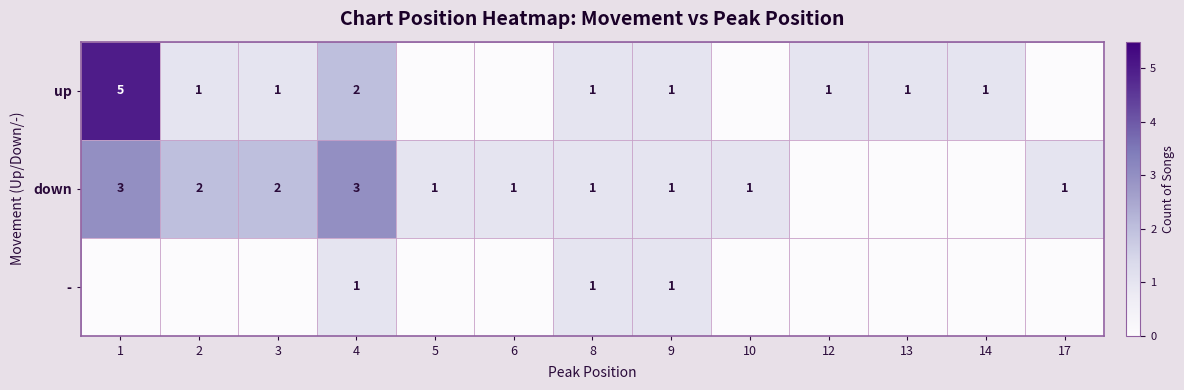

The down series shows 1 at 6. True or false?

True